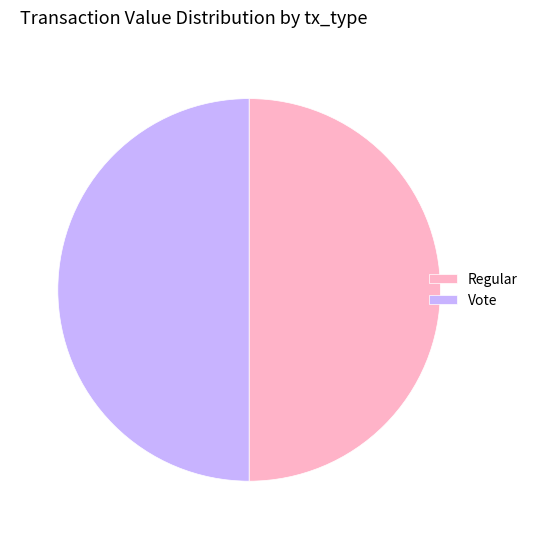

Is it true that Vote is 43% of the pie?

False